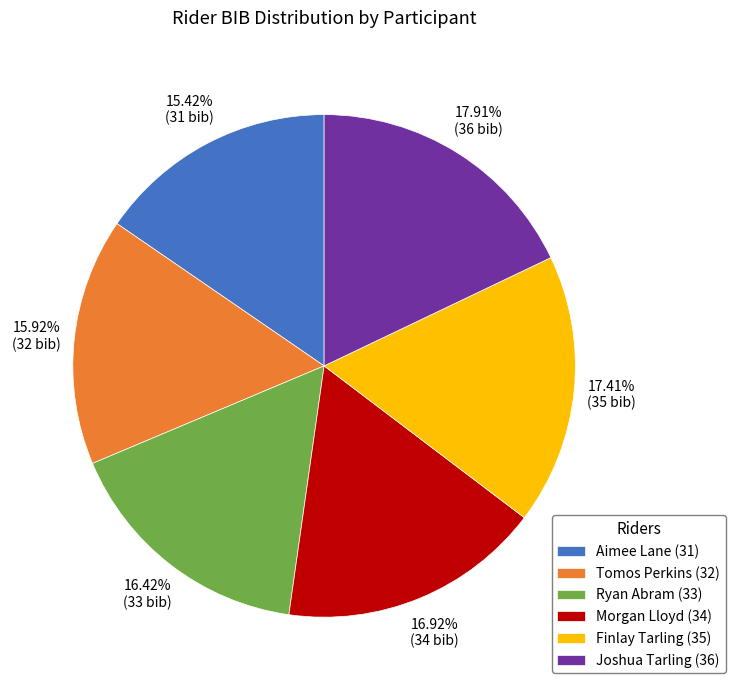

Does Finlay Tarling (35) represent more than half of the total?

No